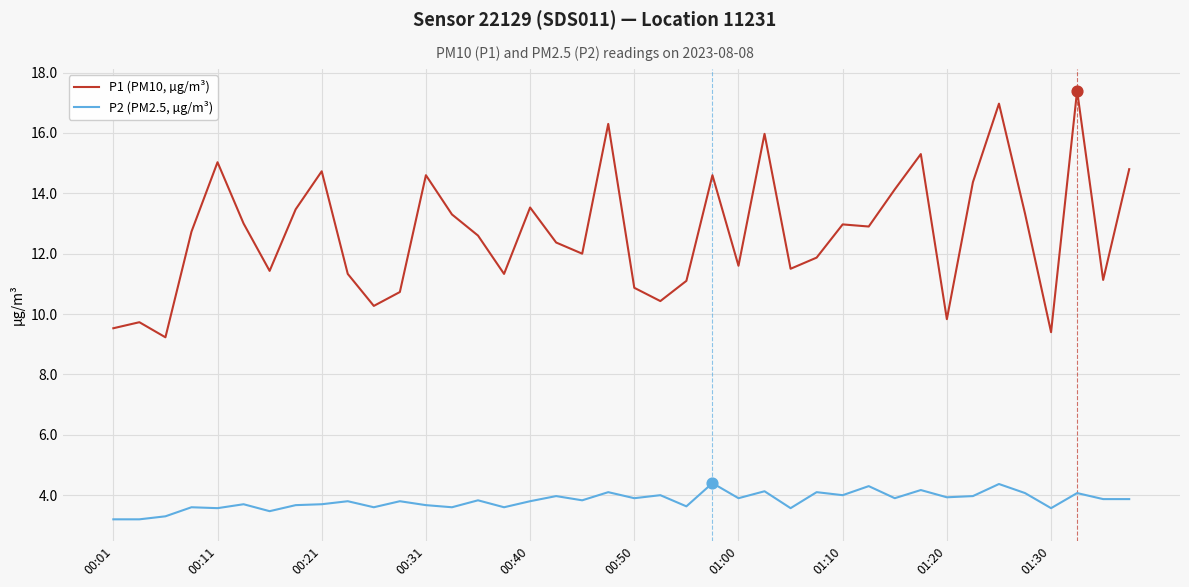

True or false: P1 (PM10, µg/m³) and P2 (PM2.5, µg/m³) intersect in this chart.

False